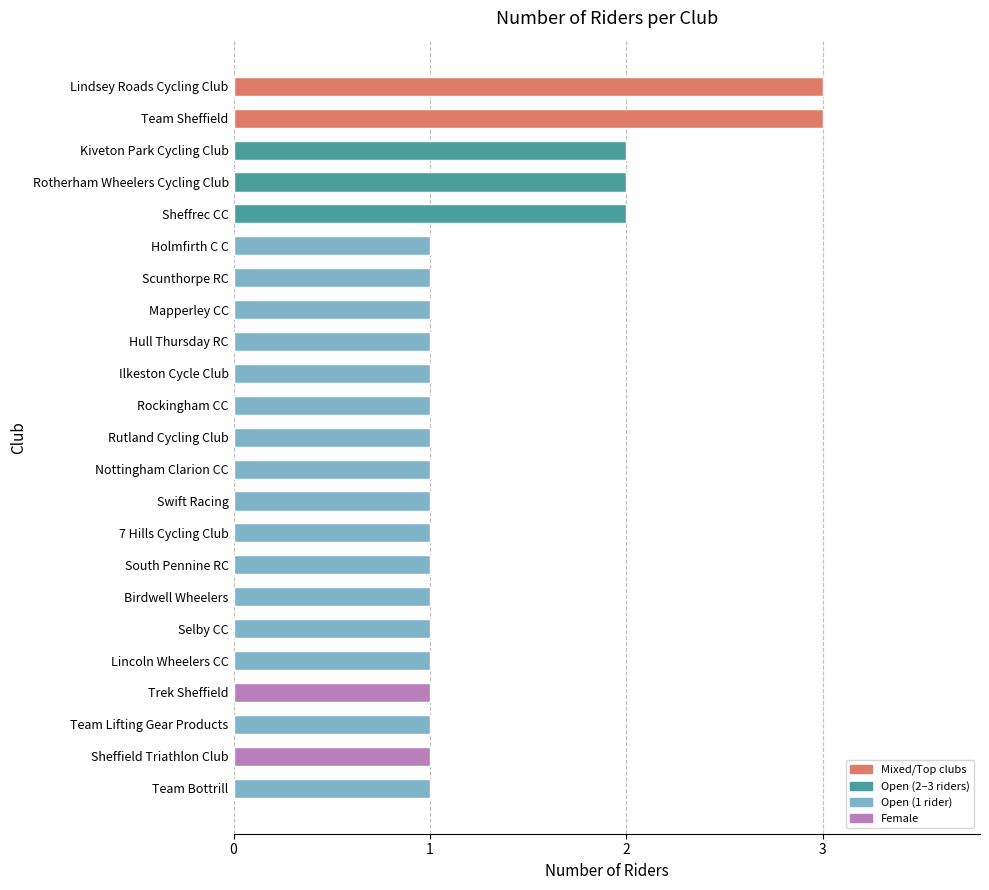

What is the label of the 22nd bar from the top?

Sheffield Triathlon Club